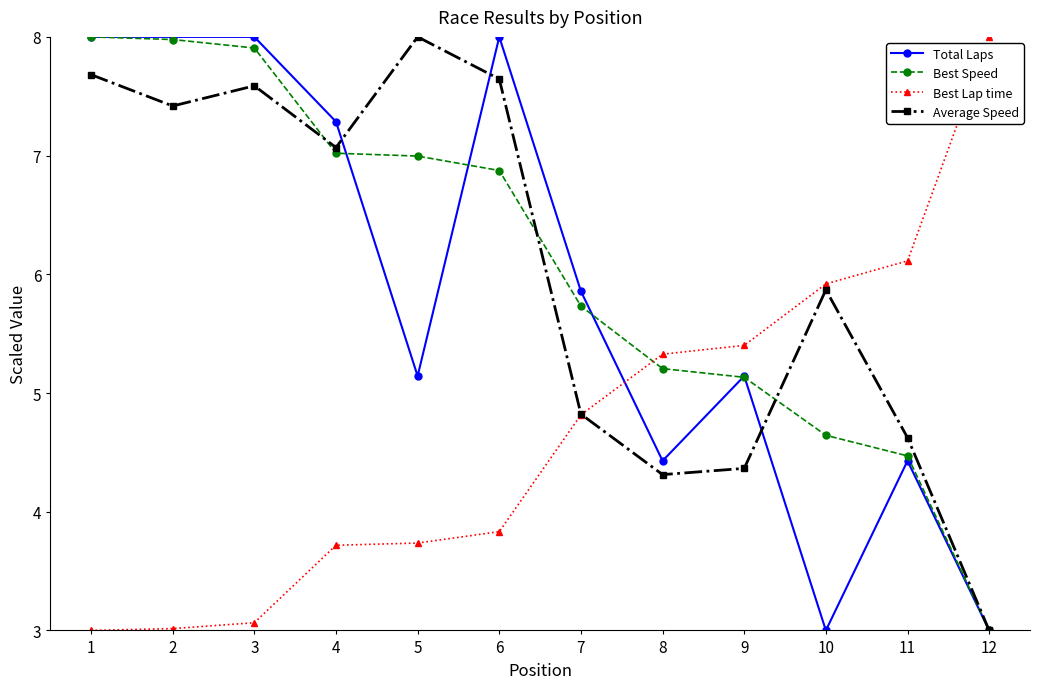

What is the average value of the Best Lap time series?

4.7